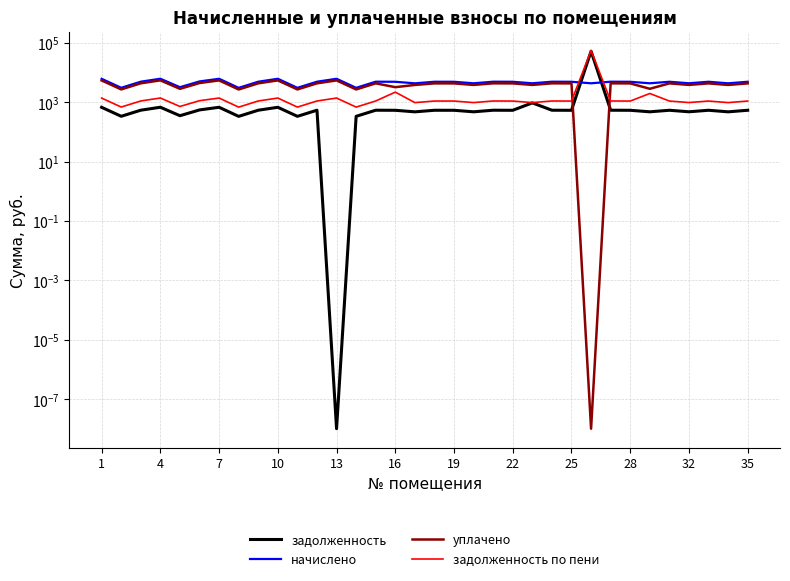

How many values in the начислено series exceed 4923?

17